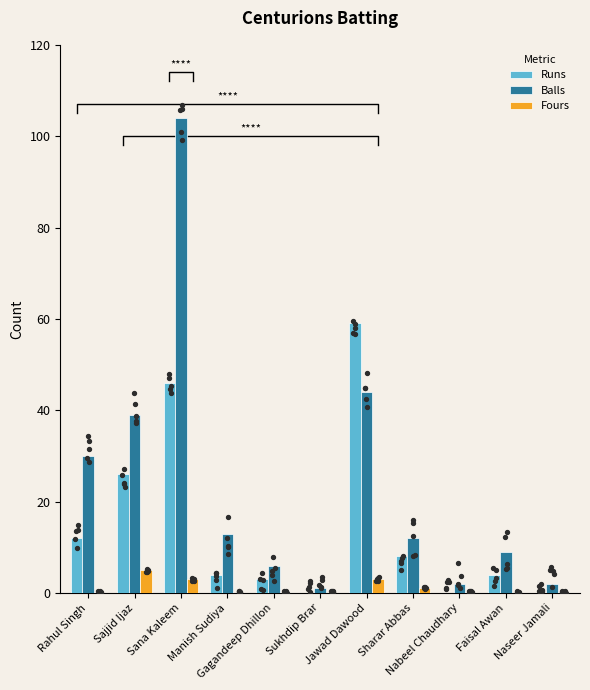

Which series has the largest Y range (max minus min)?

Balls